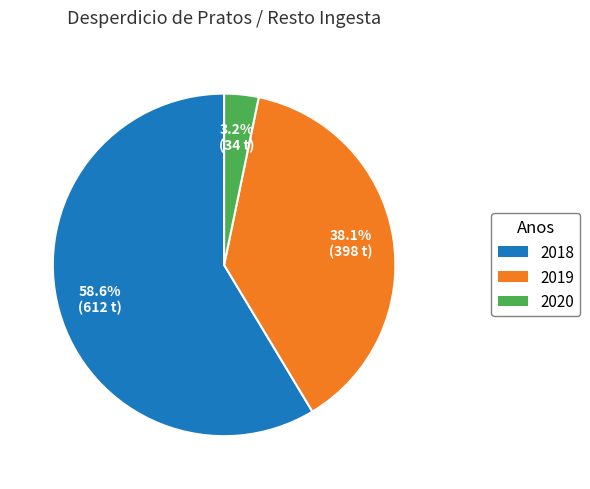

Which category has the smallest portion of the pie?

2020